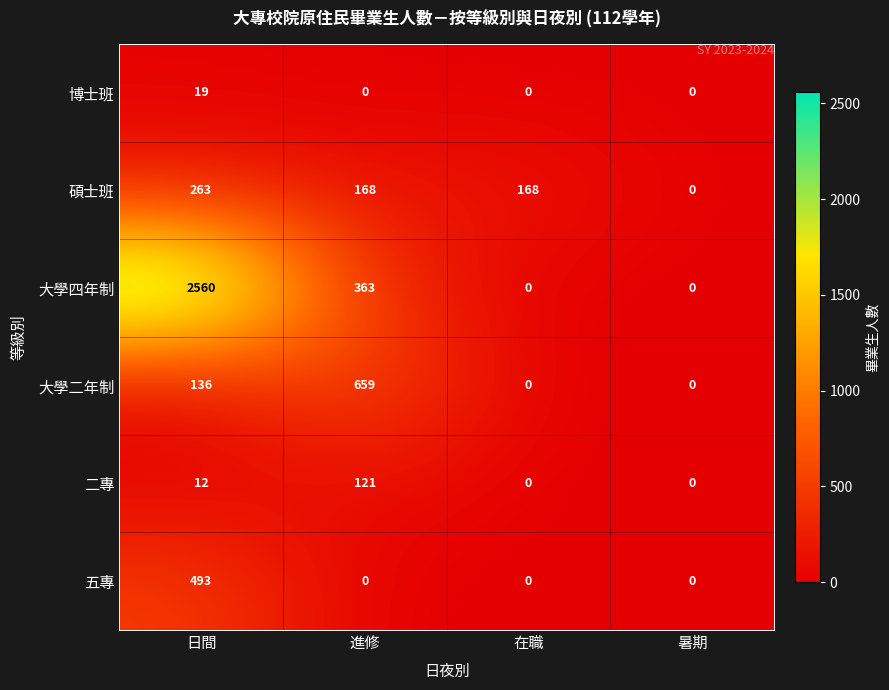

Which series has the largest total across all categories?

大學四年制